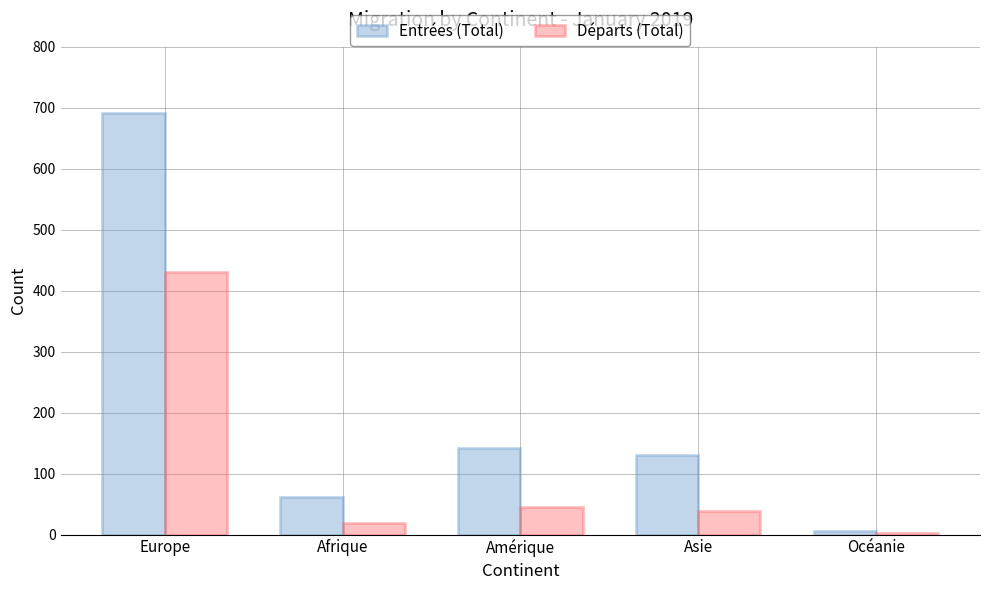

At which category is the sum across all series the highest?

Europe